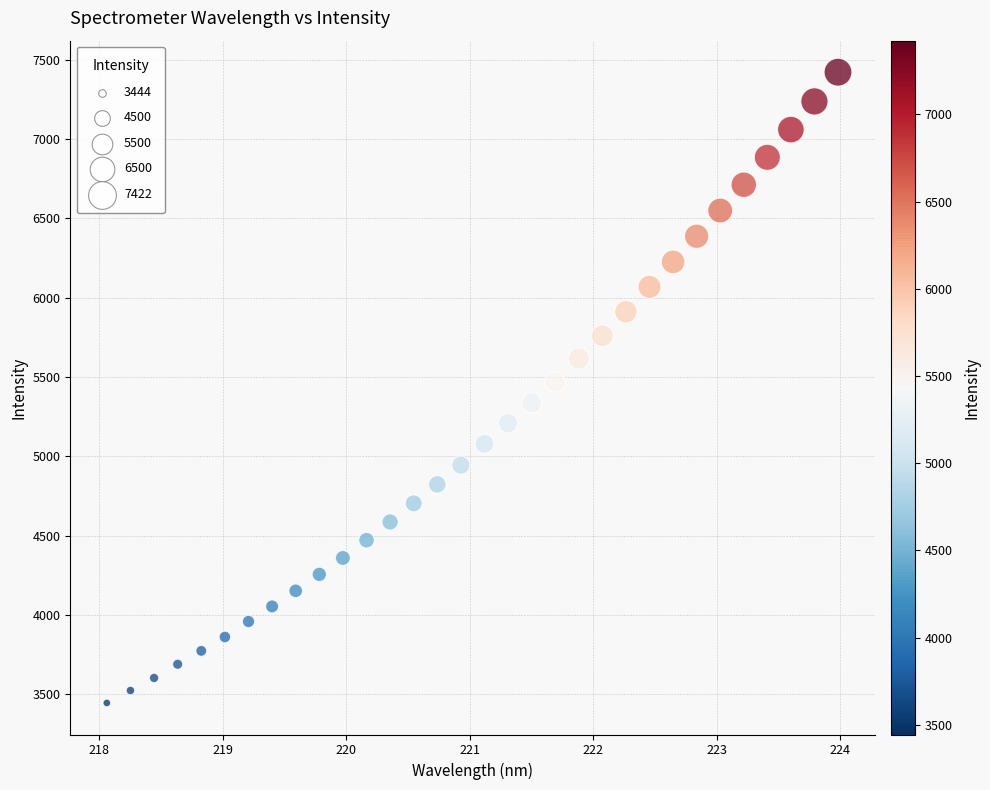

What is the range of Y values (max minus min)?

3977.9